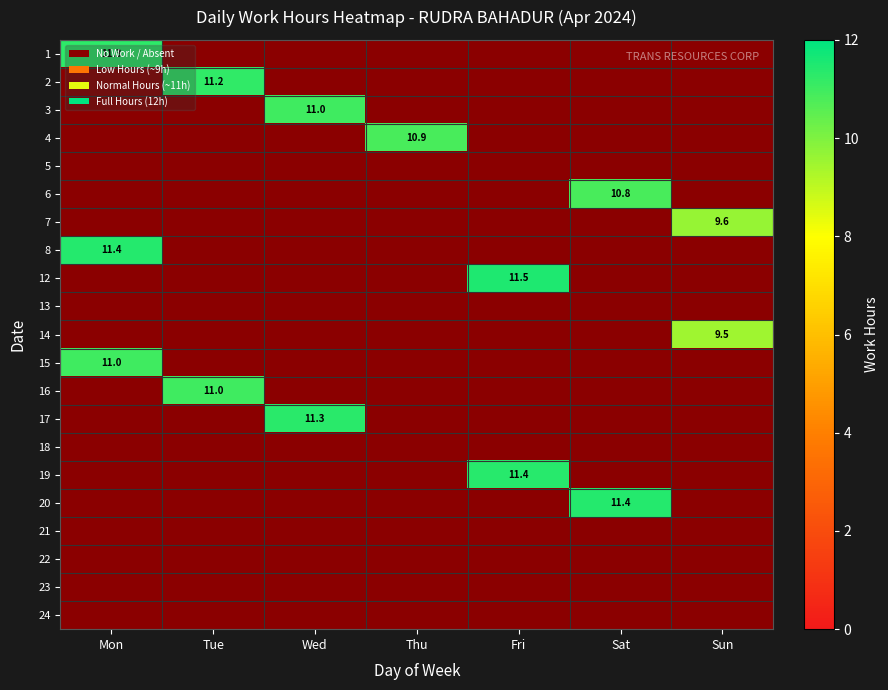

At which category is the sum across all series the highest?

Mon